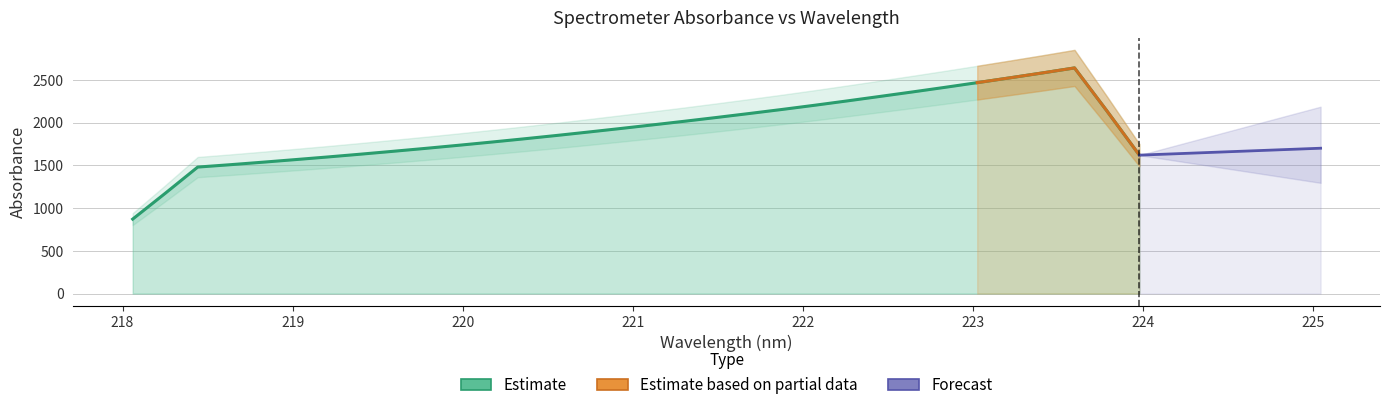

True or false: the data has more than 1 interior local peaks.

False